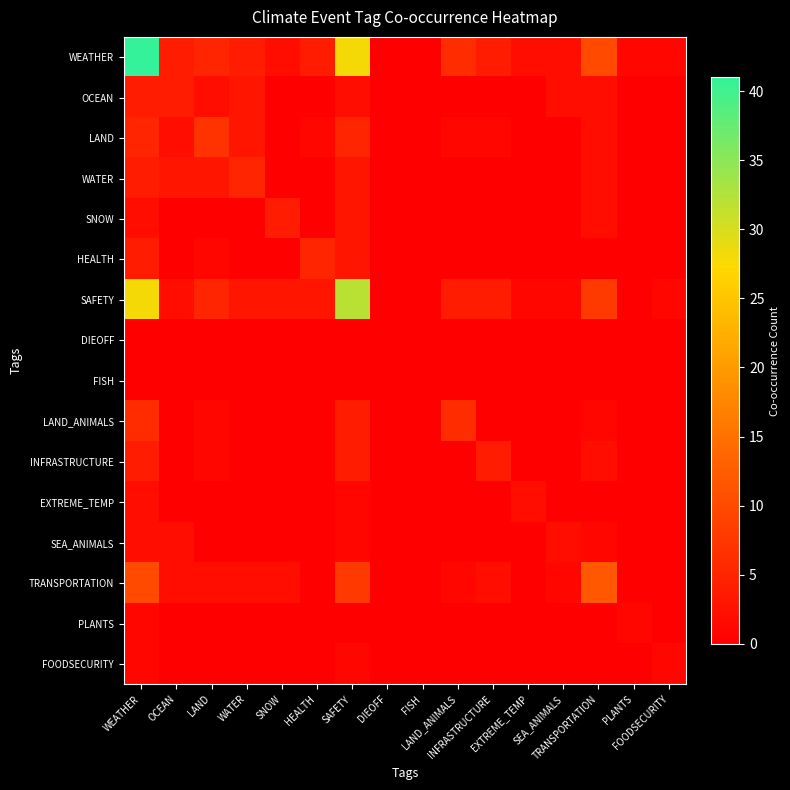

Reading right to left, what are all the values shown in this chart?

WEATHER: FOODSECURITY=1	PLANTS=1	TRANSPORTATION=10	SEA_ANIMALS=2	EXTREME_TEMP=2	INFRASTRUCTURE=4	LAND_ANIMALS=6	FISH=0	DIEOFF=0	SAFETY=28	HEALTH=4	SNOW=2	WATER=4	LAND=5	OCEAN=4	WEATHER=41
OCEAN: FOODSECURITY=0	PLANTS=0	TRANSPORTATION=2	SEA_ANIMALS=2	EXTREME_TEMP=0	INFRASTRUCTURE=0	LAND_ANIMALS=0	FISH=0	DIEOFF=0	SAFETY=2	HEALTH=0	SNOW=0	WATER=3	LAND=2	OCEAN=4	WEATHER=4
LAND: FOODSECURITY=0	PLANTS=0	TRANSPORTATION=2	SEA_ANIMALS=0	EXTREME_TEMP=0	INFRASTRUCTURE=1	LAND_ANIMALS=1	FISH=0	DIEOFF=0	SAFETY=5	HEALTH=1	SNOW=0	WATER=3	LAND=7	OCEAN=2	WEATHER=5
WATER: FOODSECURITY=0	PLANTS=0	TRANSPORTATION=2	SEA_ANIMALS=0	EXTREME_TEMP=0	INFRASTRUCTURE=0	LAND_ANIMALS=0	FISH=0	DIEOFF=0	SAFETY=3	HEALTH=0	SNOW=0	WATER=5	LAND=3	OCEAN=3	WEATHER=4
SNOW: FOODSECURITY=0	PLANTS=0	TRANSPORTATION=2	SEA_ANIMALS=0	EXTREME_TEMP=0	INFRASTRUCTURE=0	LAND_ANIMALS=0	FISH=0	DIEOFF=0	SAFETY=3	HEALTH=0	SNOW=4	WATER=0	LAND=0	OCEAN=0	WEATHER=2
HEALTH: FOODSECURITY=0	PLANTS=0	TRANSPORTATION=0	SEA_ANIMALS=0	EXTREME_TEMP=0	INFRASTRUCTURE=0	LAND_ANIMALS=0	FISH=0	DIEOFF=0	SAFETY=3	HEALTH=5	SNOW=0	WATER=0	LAND=1	OCEAN=0	WEATHER=4
SAFETY: FOODSECURITY=1	PLANTS=0	TRANSPORTATION=8	SEA_ANIMALS=1	EXTREME_TEMP=1	INFRASTRUCTURE=4	LAND_ANIMALS=4	FISH=0	DIEOFF=0	SAFETY=32	HEALTH=3	SNOW=3	WATER=3	LAND=5	OCEAN=2	WEATHER=28
DIEOFF: FOODSECURITY=0	PLANTS=0	TRANSPORTATION=0	SEA_ANIMALS=0	EXTREME_TEMP=0	INFRASTRUCTURE=0	LAND_ANIMALS=0	FISH=0	DIEOFF=0	SAFETY=0	HEALTH=0	SNOW=0	WATER=0	LAND=0	OCEAN=0	WEATHER=0
FISH: FOODSECURITY=0	PLANTS=0	TRANSPORTATION=0	SEA_ANIMALS=0	EXTREME_TEMP=0	INFRASTRUCTURE=0	LAND_ANIMALS=0	FISH=0	DIEOFF=0	SAFETY=0	HEALTH=0	SNOW=0	WATER=0	LAND=0	OCEAN=0	WEATHER=0
LAND_ANIMALS: FOODSECURITY=0	PLANTS=0	TRANSPORTATION=1	SEA_ANIMALS=0	EXTREME_TEMP=0	INFRASTRUCTURE=0	LAND_ANIMALS=6	FISH=0	DIEOFF=0	SAFETY=4	HEALTH=0	SNOW=0	WATER=0	LAND=1	OCEAN=0	WEATHER=6
INFRASTRUCTURE: FOODSECURITY=0	PLANTS=0	TRANSPORTATION=2	SEA_ANIMALS=0	EXTREME_TEMP=0	INFRASTRUCTURE=4	LAND_ANIMALS=0	FISH=0	DIEOFF=0	SAFETY=4	HEALTH=0	SNOW=0	WATER=0	LAND=1	OCEAN=0	WEATHER=4
EXTREME_TEMP: FOODSECURITY=0	PLANTS=0	TRANSPORTATION=0	SEA_ANIMALS=0	EXTREME_TEMP=2	INFRASTRUCTURE=0	LAND_ANIMALS=0	FISH=0	DIEOFF=0	SAFETY=1	HEALTH=0	SNOW=0	WATER=0	LAND=0	OCEAN=0	WEATHER=2
SEA_ANIMALS: FOODSECURITY=0	PLANTS=0	TRANSPORTATION=1	SEA_ANIMALS=2	EXTREME_TEMP=0	INFRASTRUCTURE=0	LAND_ANIMALS=0	FISH=0	DIEOFF=0	SAFETY=1	HEALTH=0	SNOW=0	WATER=0	LAND=0	OCEAN=2	WEATHER=2
TRANSPORTATION: FOODSECURITY=0	PLANTS=0	TRANSPORTATION=12	SEA_ANIMALS=1	EXTREME_TEMP=0	INFRASTRUCTURE=2	LAND_ANIMALS=1	FISH=0	DIEOFF=0	SAFETY=8	HEALTH=0	SNOW=2	WATER=2	LAND=2	OCEAN=2	WEATHER=10
PLANTS: FOODSECURITY=0	PLANTS=1	TRANSPORTATION=0	SEA_ANIMALS=0	EXTREME_TEMP=0	INFRASTRUCTURE=0	LAND_ANIMALS=0	FISH=0	DIEOFF=0	SAFETY=0	HEALTH=0	SNOW=0	WATER=0	LAND=0	OCEAN=0	WEATHER=1
FOODSECURITY: FOODSECURITY=1	PLANTS=0	TRANSPORTATION=0	SEA_ANIMALS=0	EXTREME_TEMP=0	INFRASTRUCTURE=0	LAND_ANIMALS=0	FISH=0	DIEOFF=0	SAFETY=1	HEALTH=0	SNOW=0	WATER=0	LAND=0	OCEAN=0	WEATHER=1